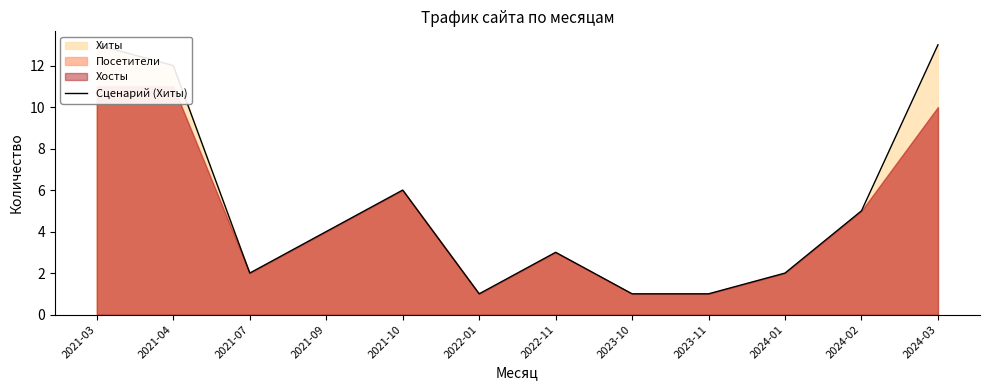

What is the difference between the values at 2024-03 and 2021-04?

1